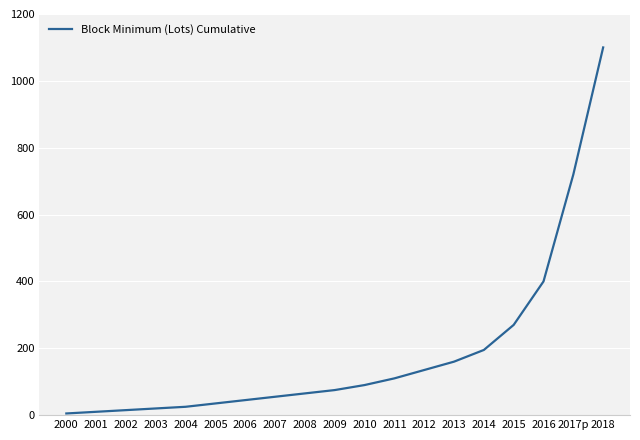

True or false: the data shows 25 at 2004.

True